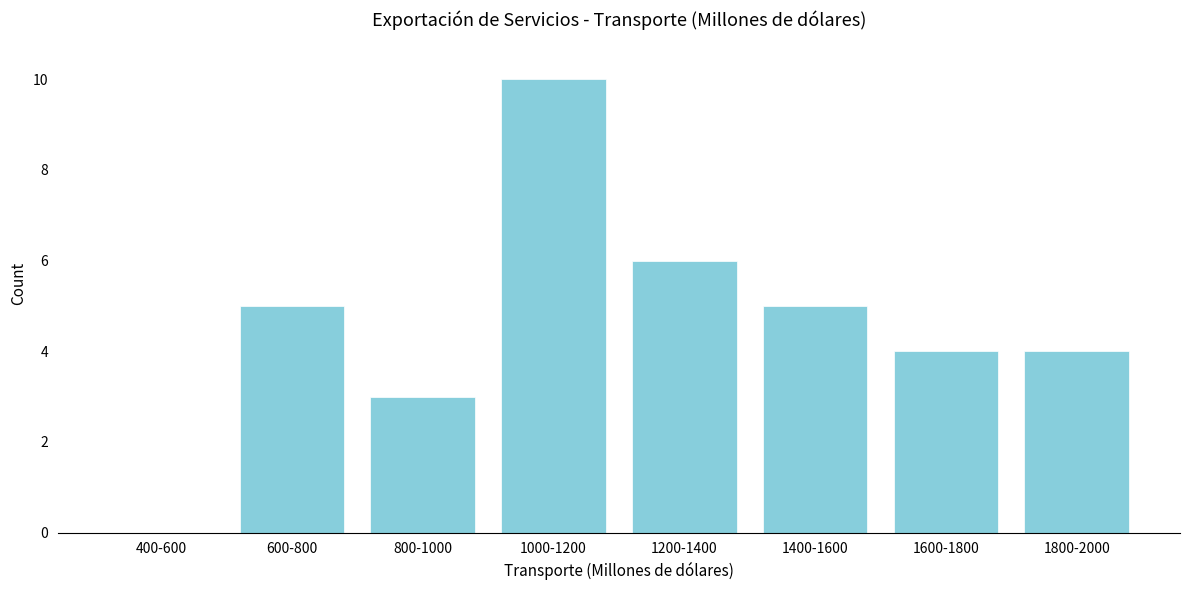

Reading left to right, list all the values displayed in this chart.

400-600=0	600-800=5	800-1000=3	1000-1200=10	1200-1400=6	1400-1600=5	1600-1800=4	1800-2000=4